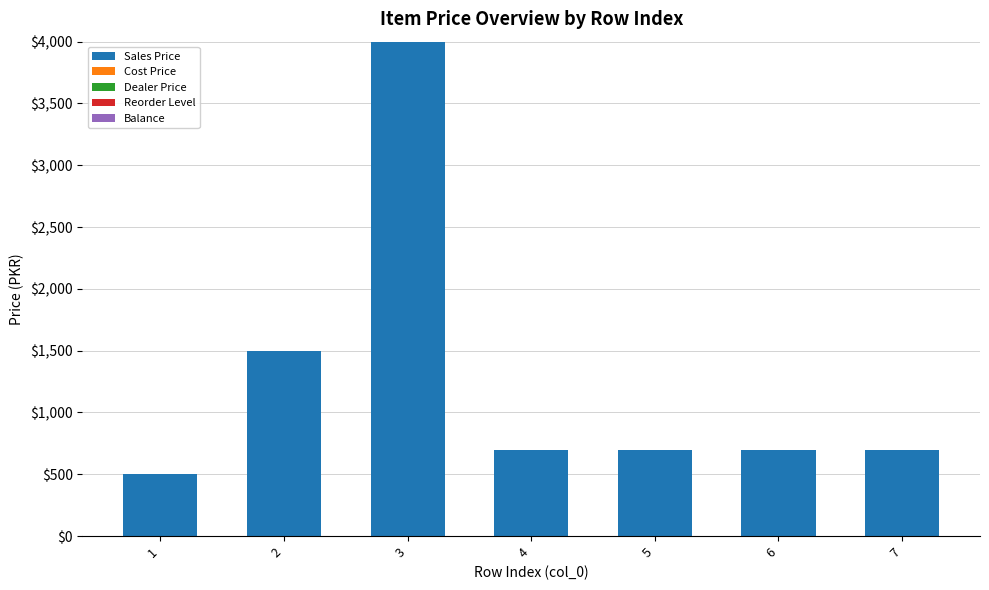

What is the difference between the values at 4 and 2?

800